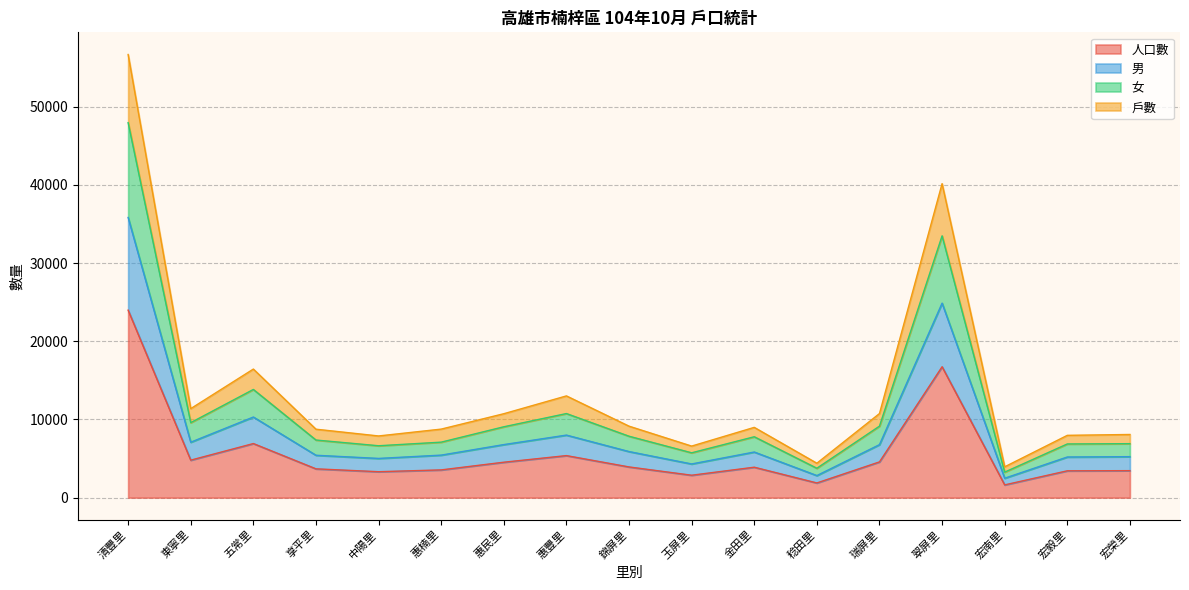

True or false: 人口數 and 女 cross at least once.

False